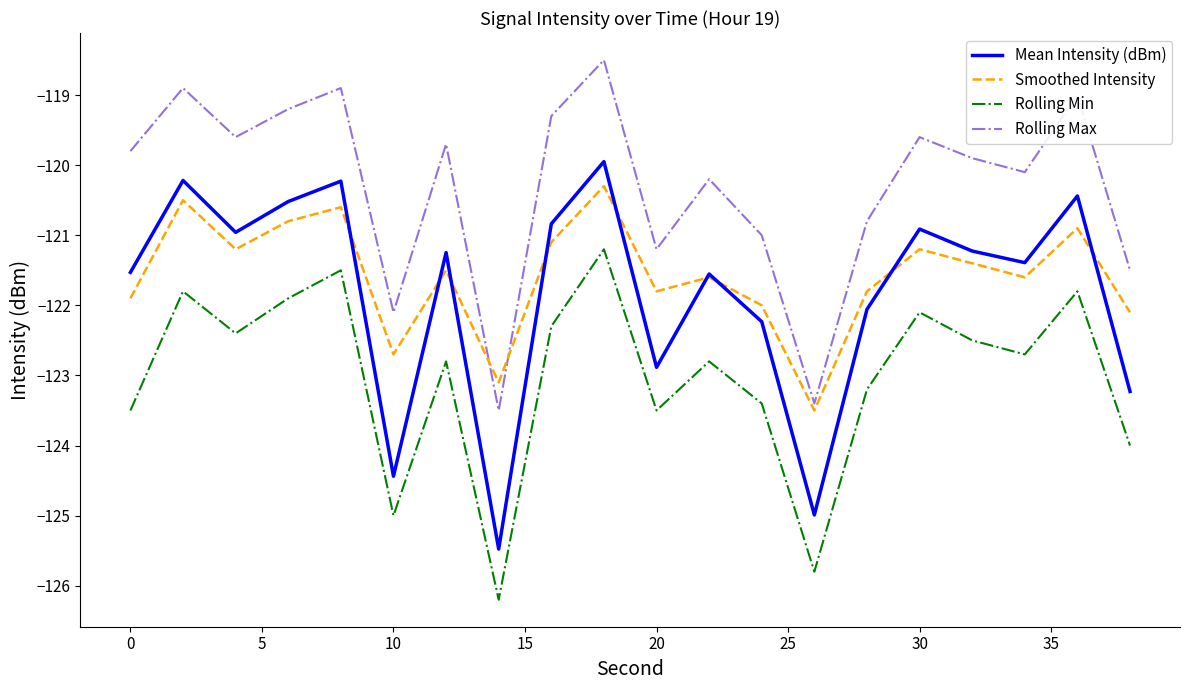

True or false: Mean Intensity (dBm) and Rolling Max cross at least once.

False